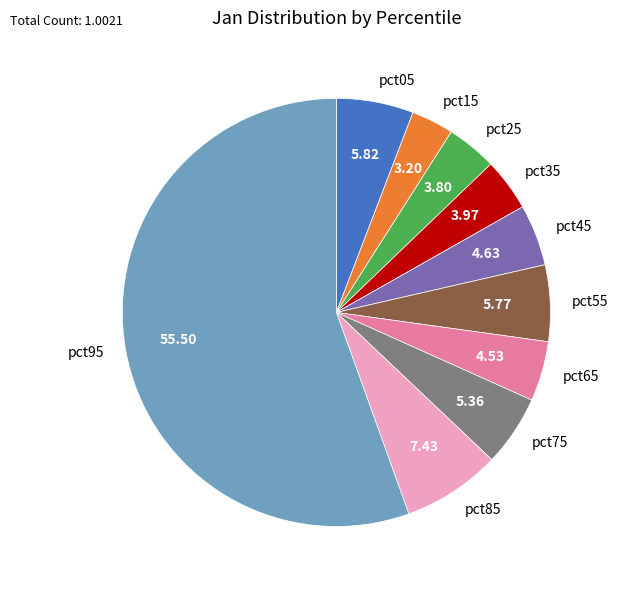

Which category has the smallest portion of the pie?

pct15